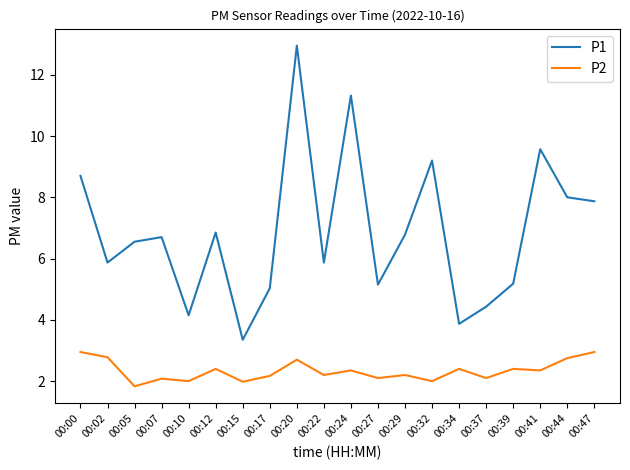

What is the difference between the second highest and minimum values in the P1 series?

8.0